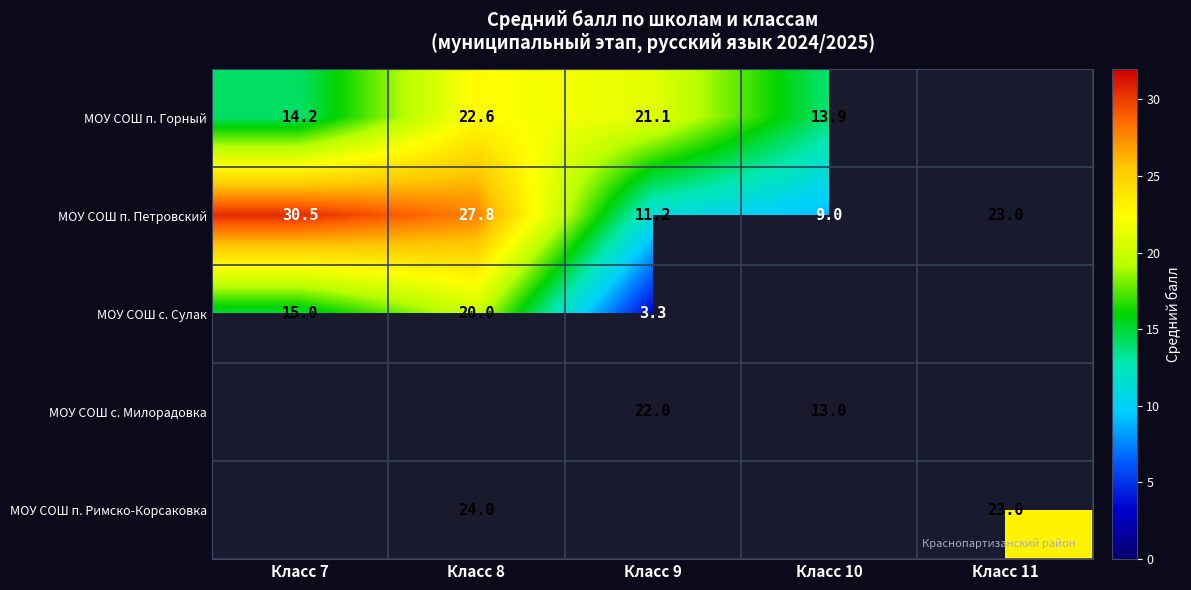

The value of МОУ СОШ п. Горный at Класс 10 is 13.9. True or false?

True